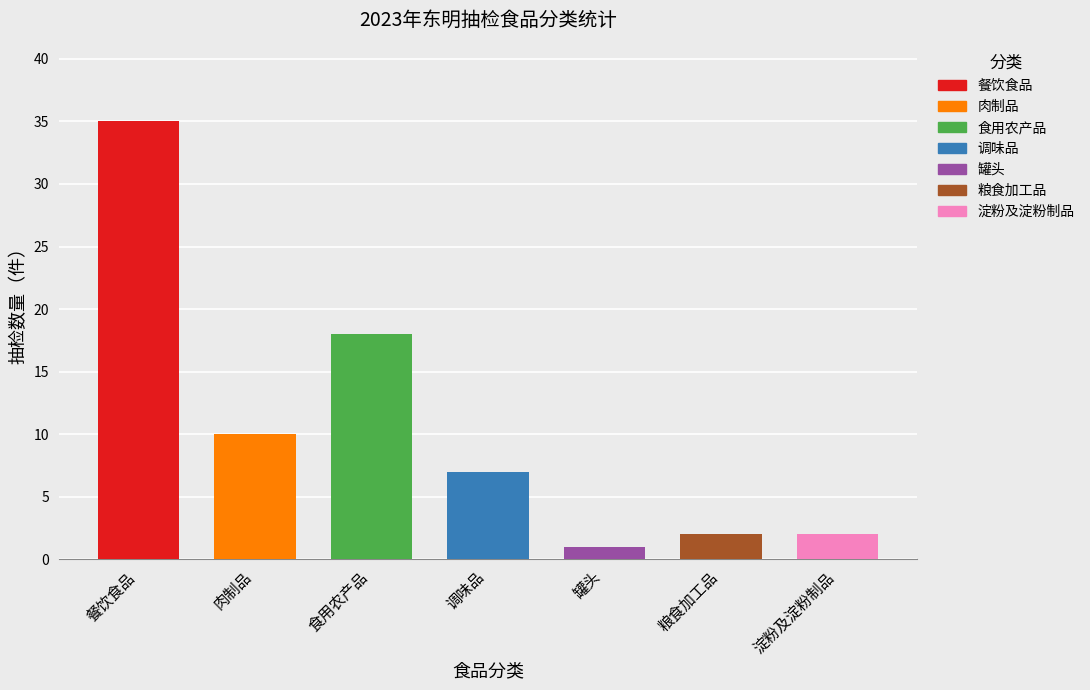

Between 调味品 and 肉制品, which is larger?

肉制品